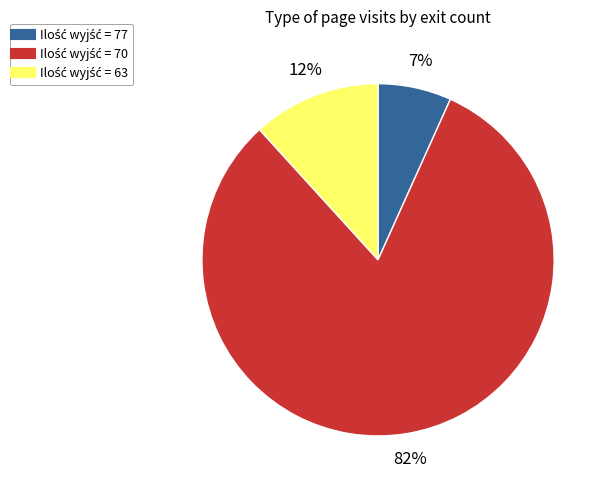

Does any single category account for the majority?

Yes